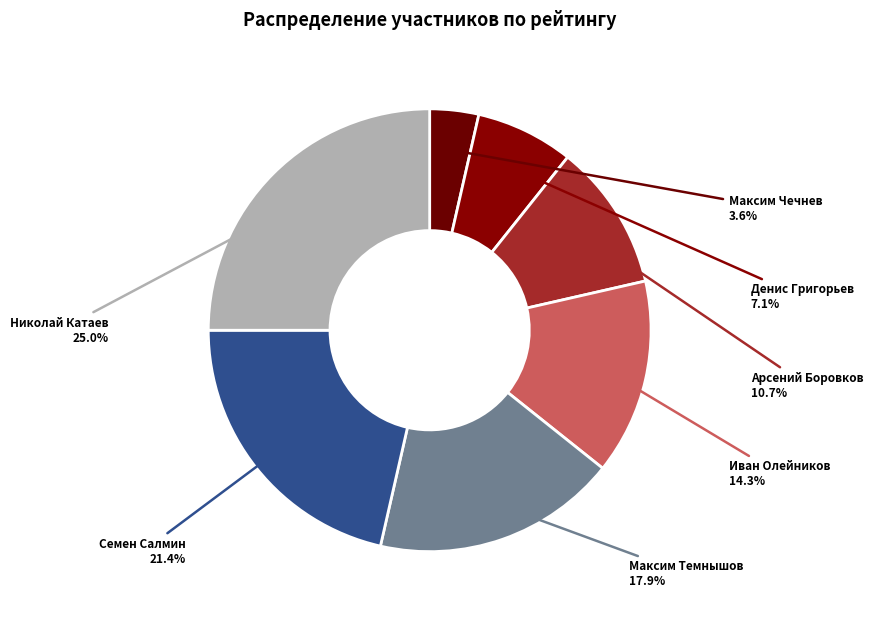

How many slices are in this pie chart?

7